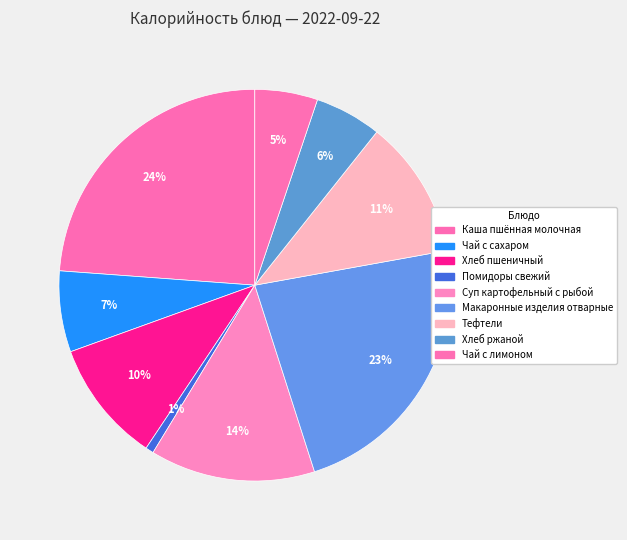

Which slice is the largest?

Каша пшённая молочная